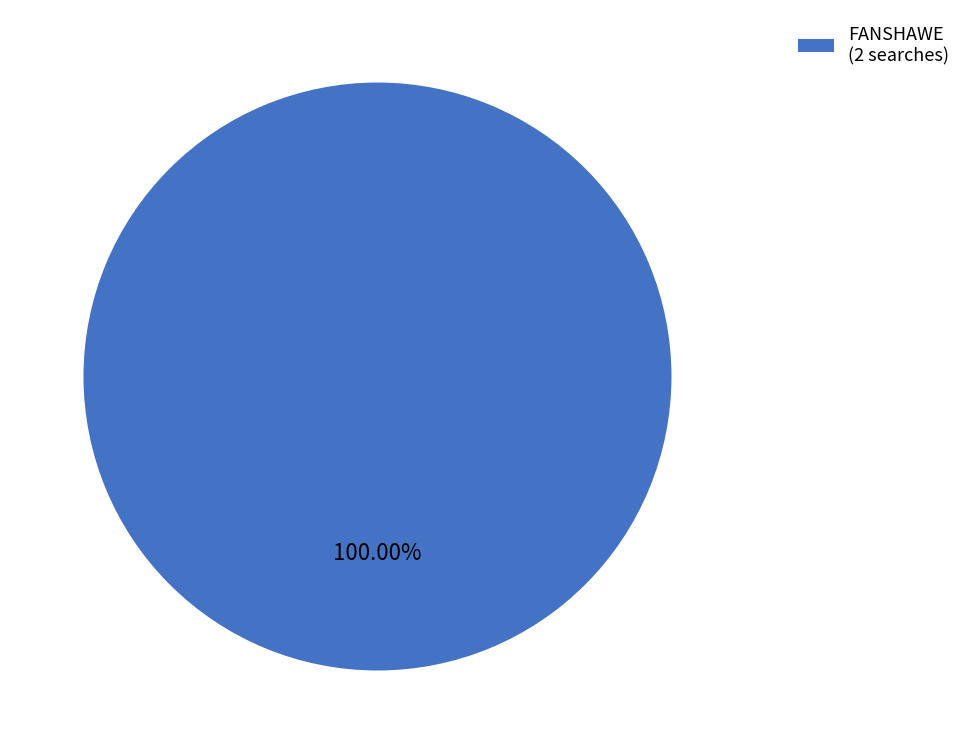

Is there any slice that represents more than half of the pie?

Yes